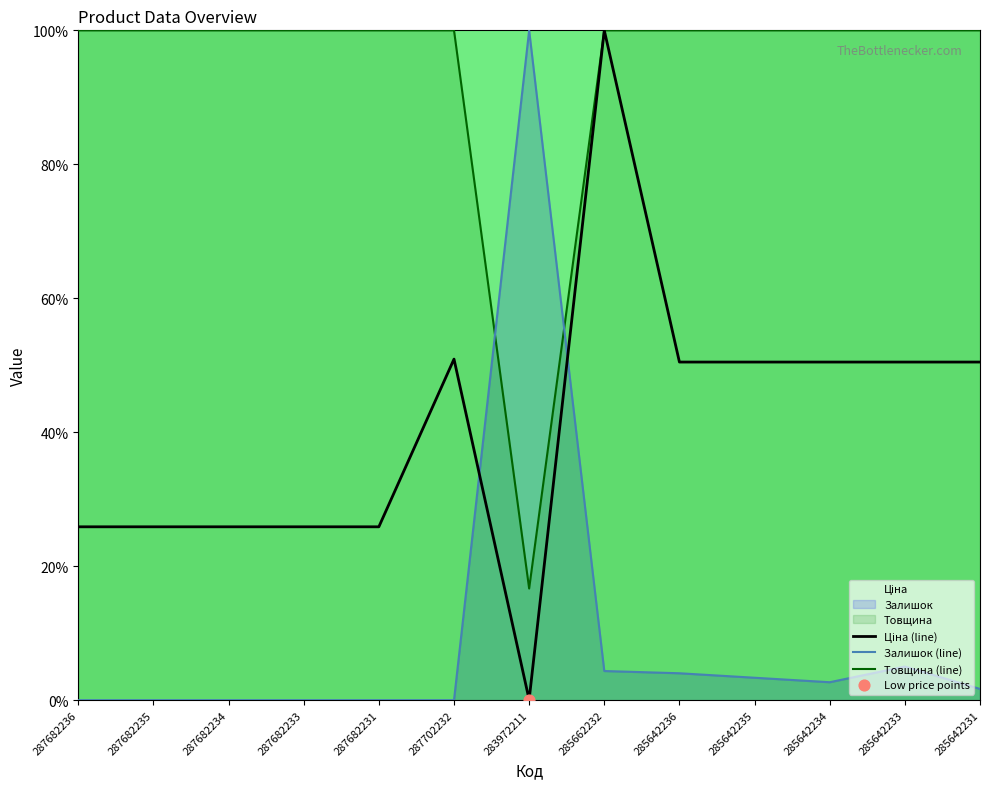

Which series has the widest spread of Y values?

Залишок (line)